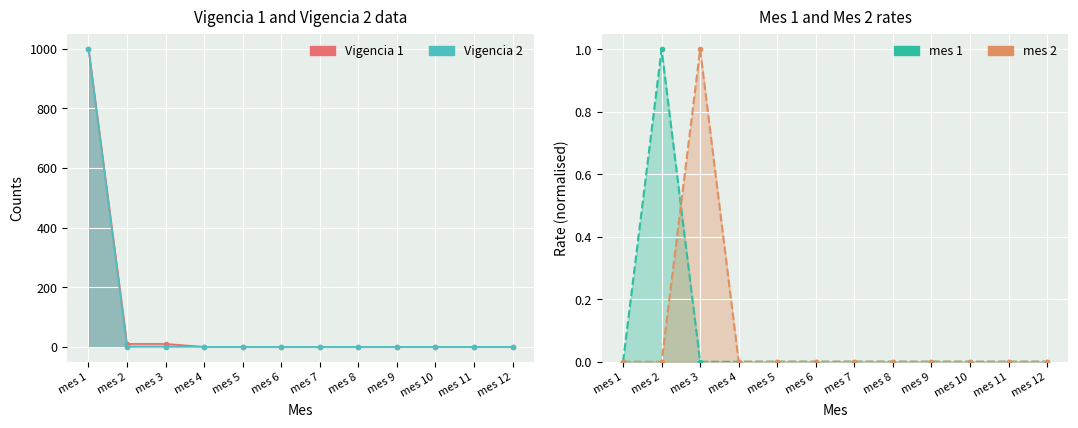

What is the difference between the maximum and second lowest values in the Vigencia 2 series?

1000